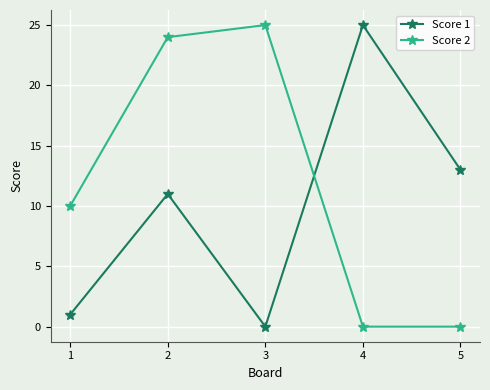

What is the difference between the highest and lowest values at 2?

13